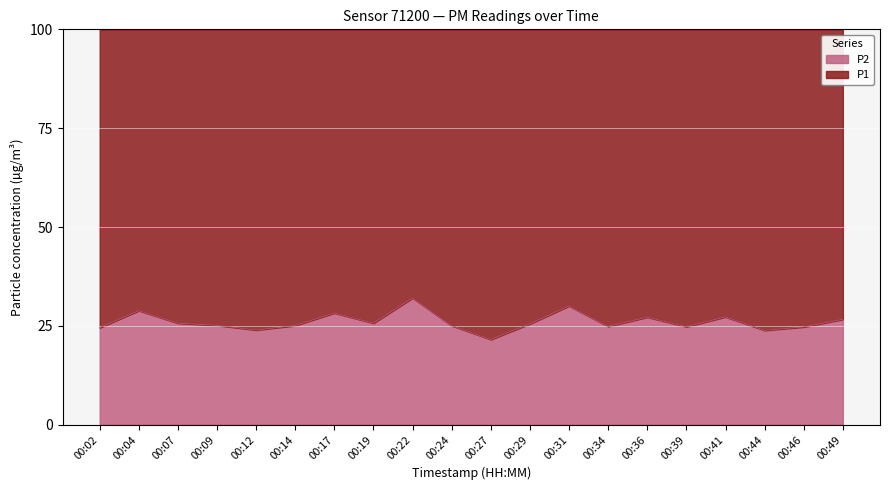

Which category has the lowest value in the P2 series?

00:27